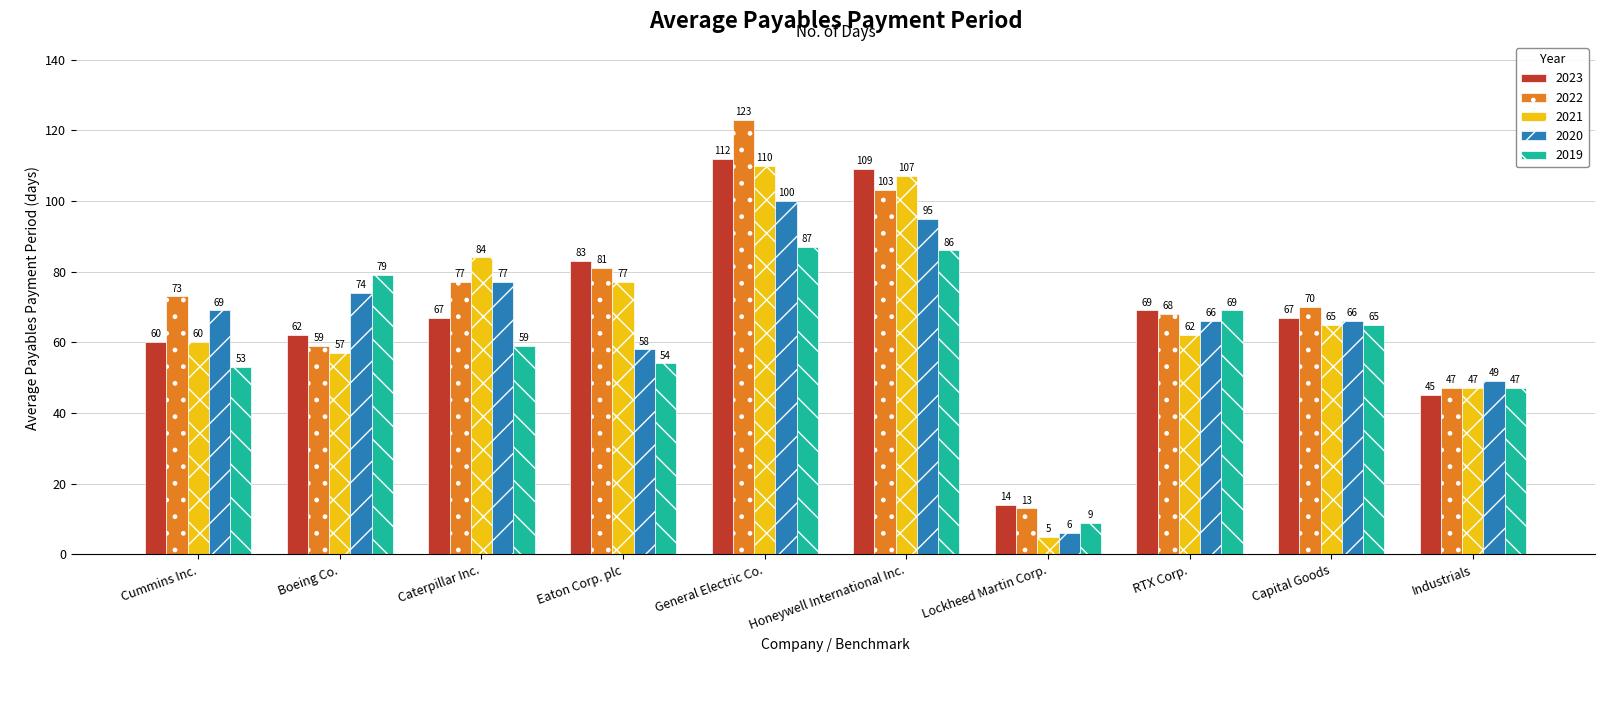

What is the greatest value displayed?

123